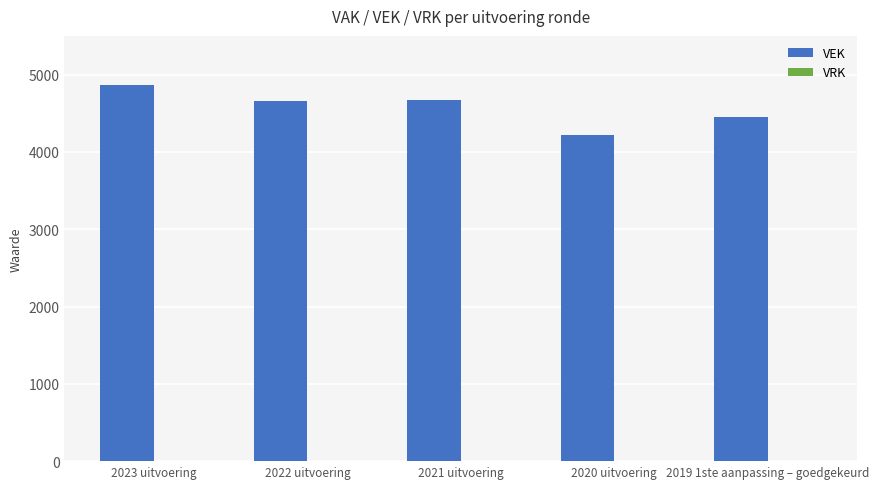

What is the maximum value shown in the chart?

4863